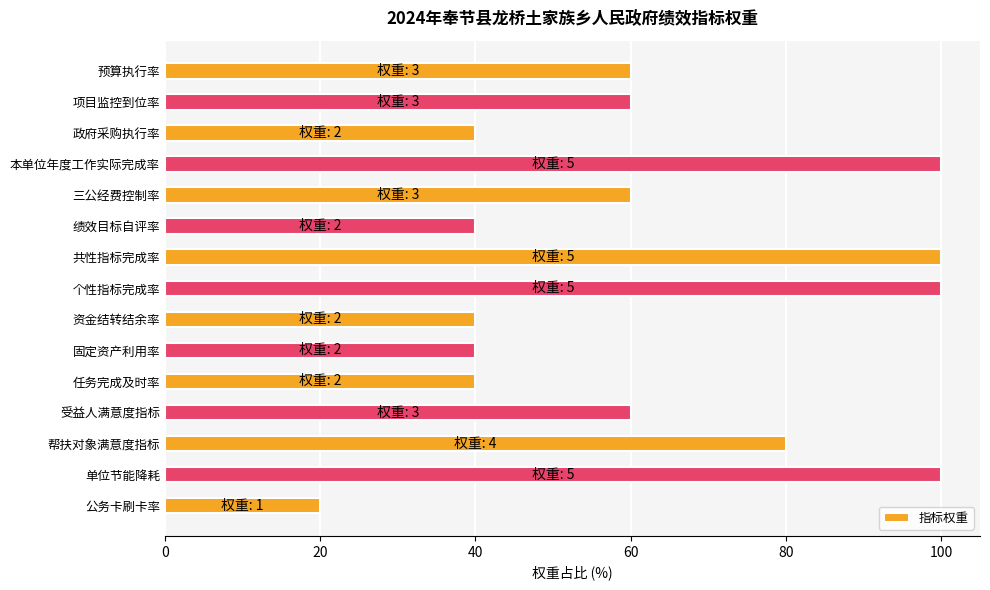

What is the approximate value at 帮扶对象满意度指标?

80